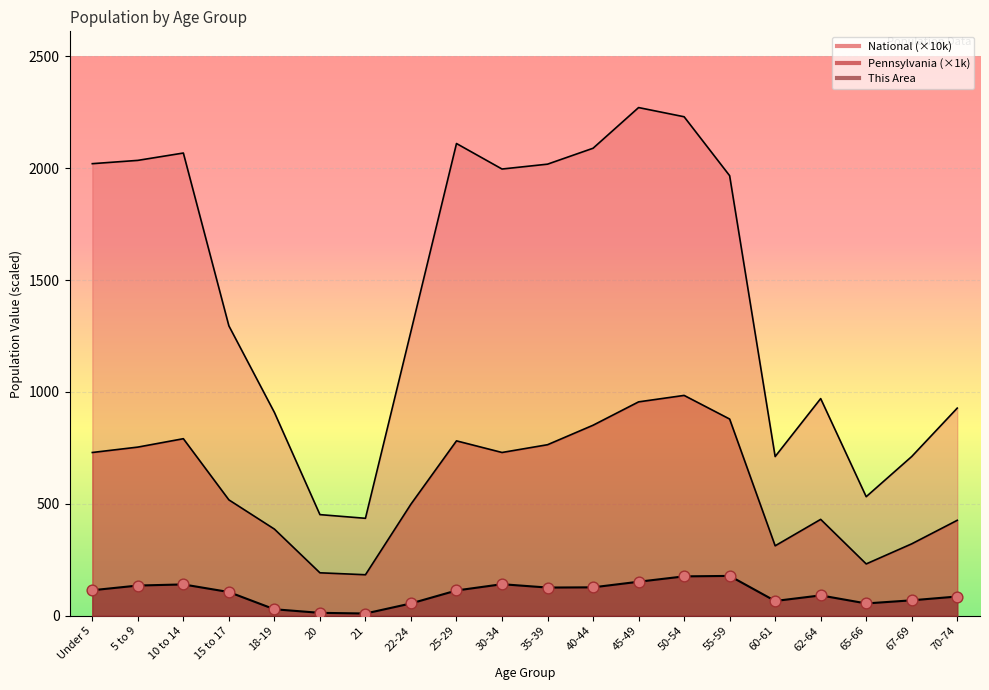

Is the value of Pennsylvania at 21 greater than the value of National at 21?

No